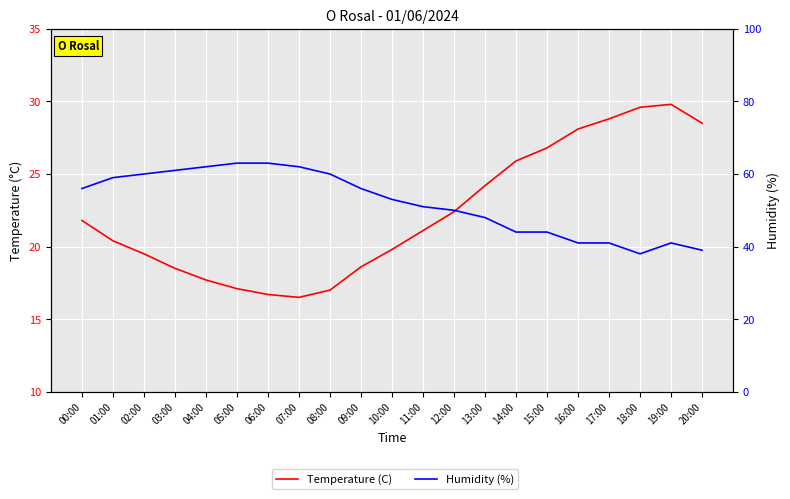

Is it true that Humidity (%) equals 18.8 at 06:00?

False